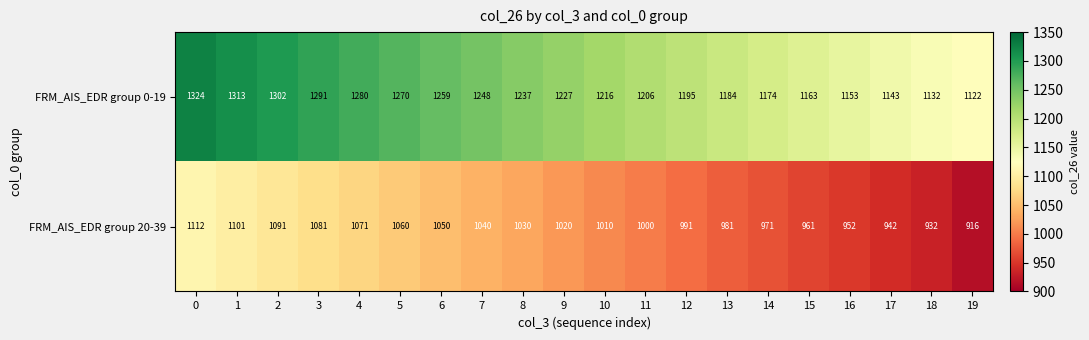

Between 13 and 17, which series saw the biggest shift?

FRM_AIS_EDR group 0-19